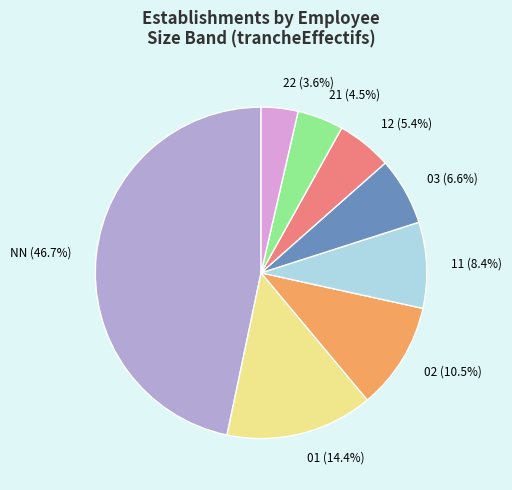

Does any single category account for the majority?

No